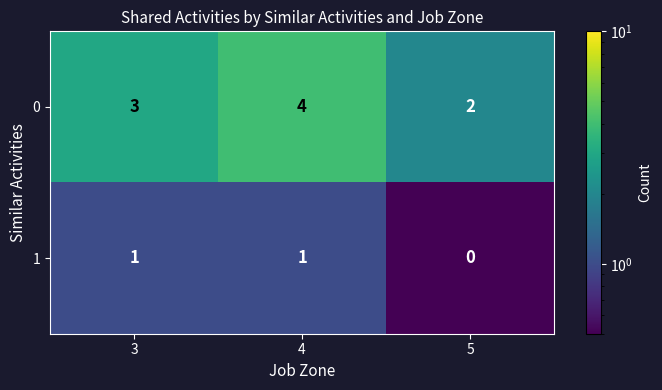

Count the 1 values in the range 0 to 1.

3